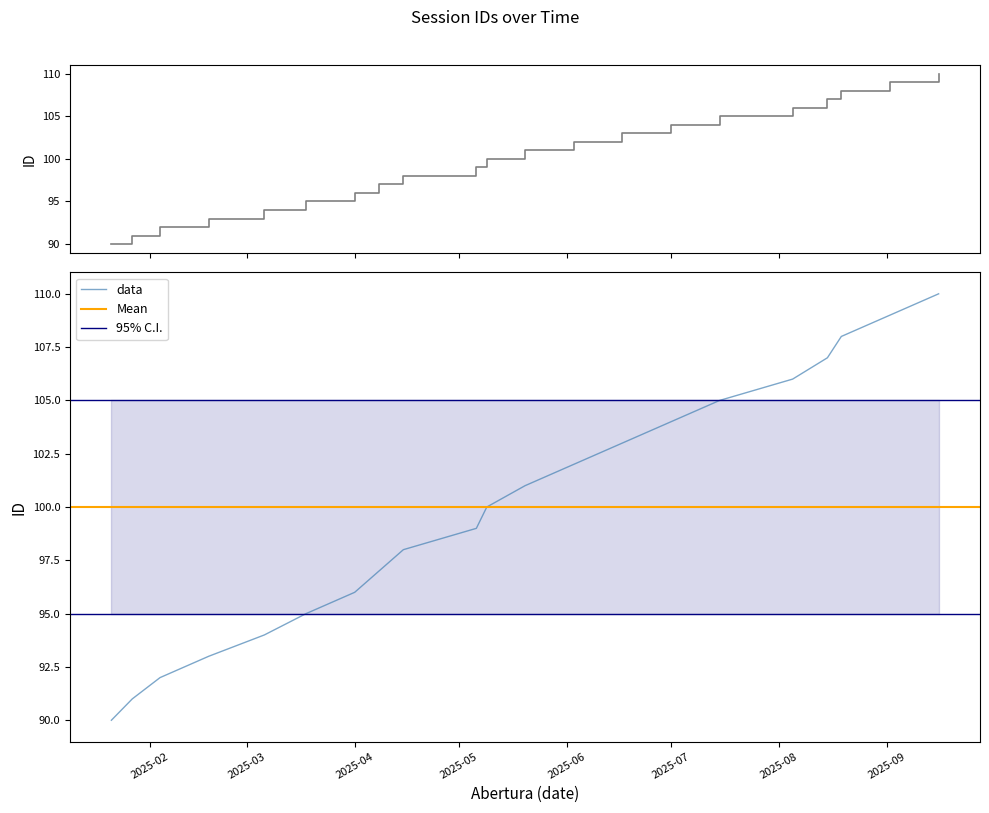

What is the difference between the maximum and minimum values?

20